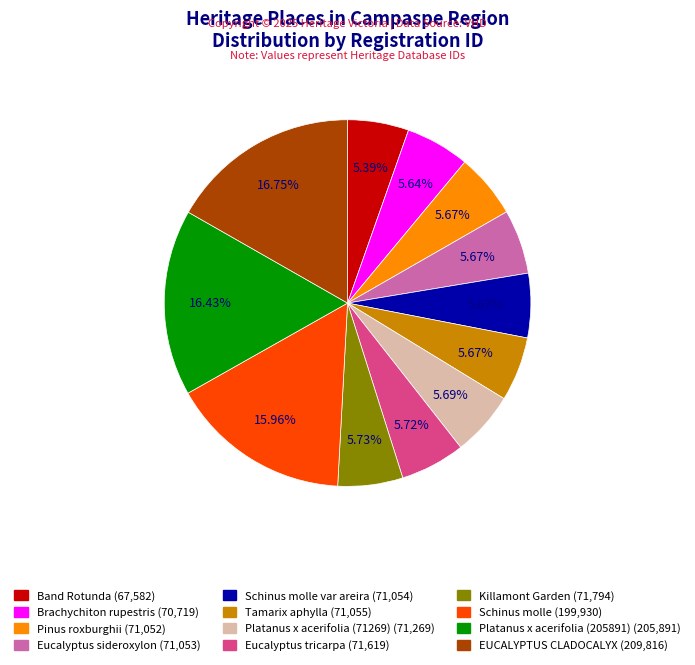

Does any single category account for the majority?

No